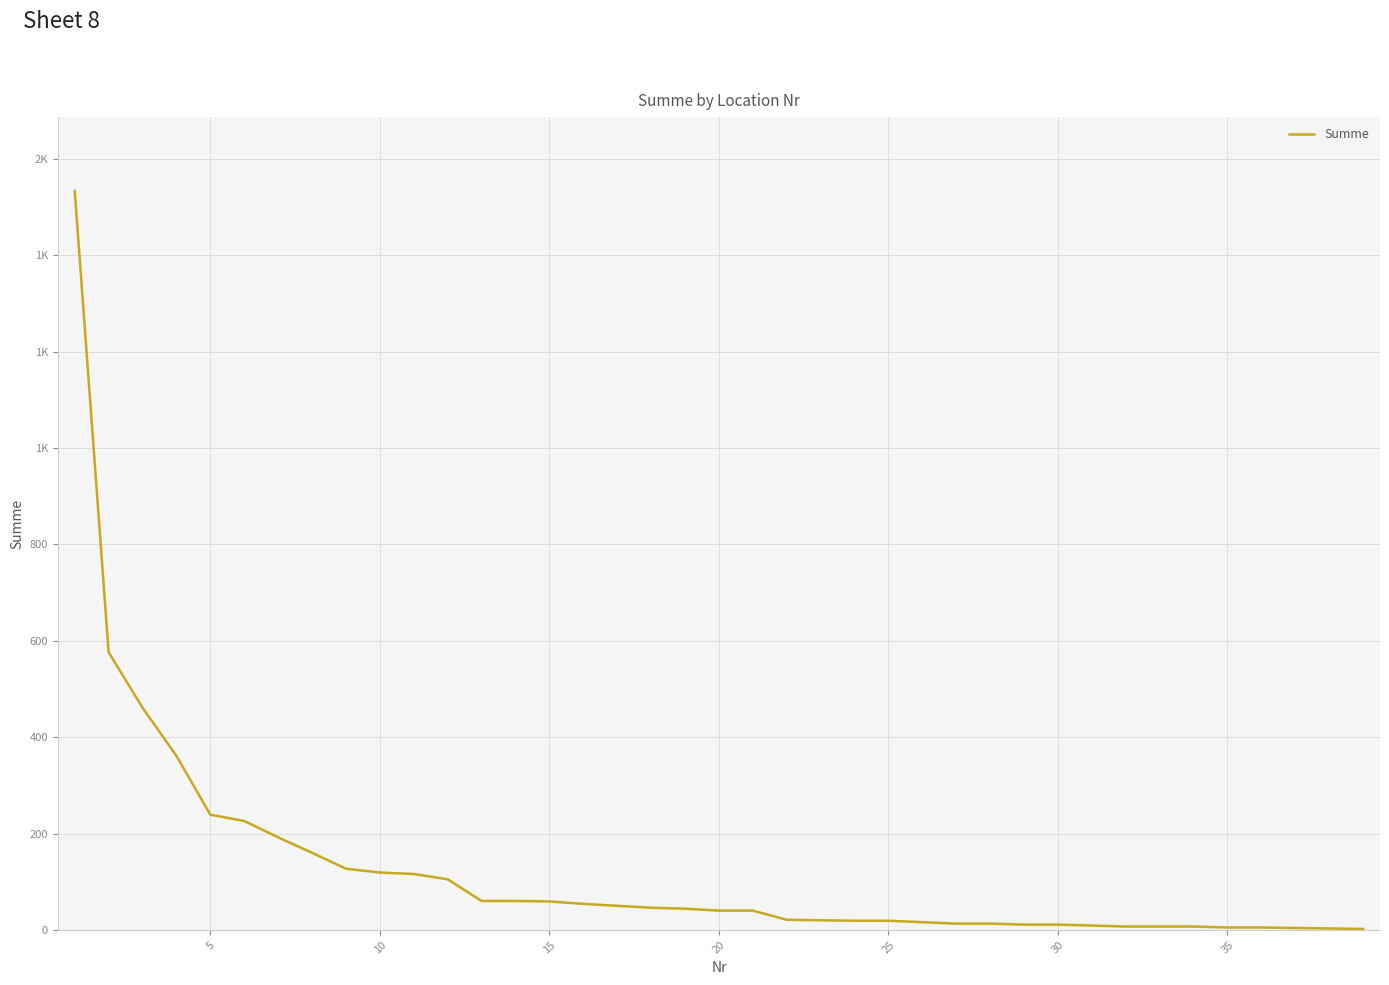

Is this an area chart (filled region under the line)?

No